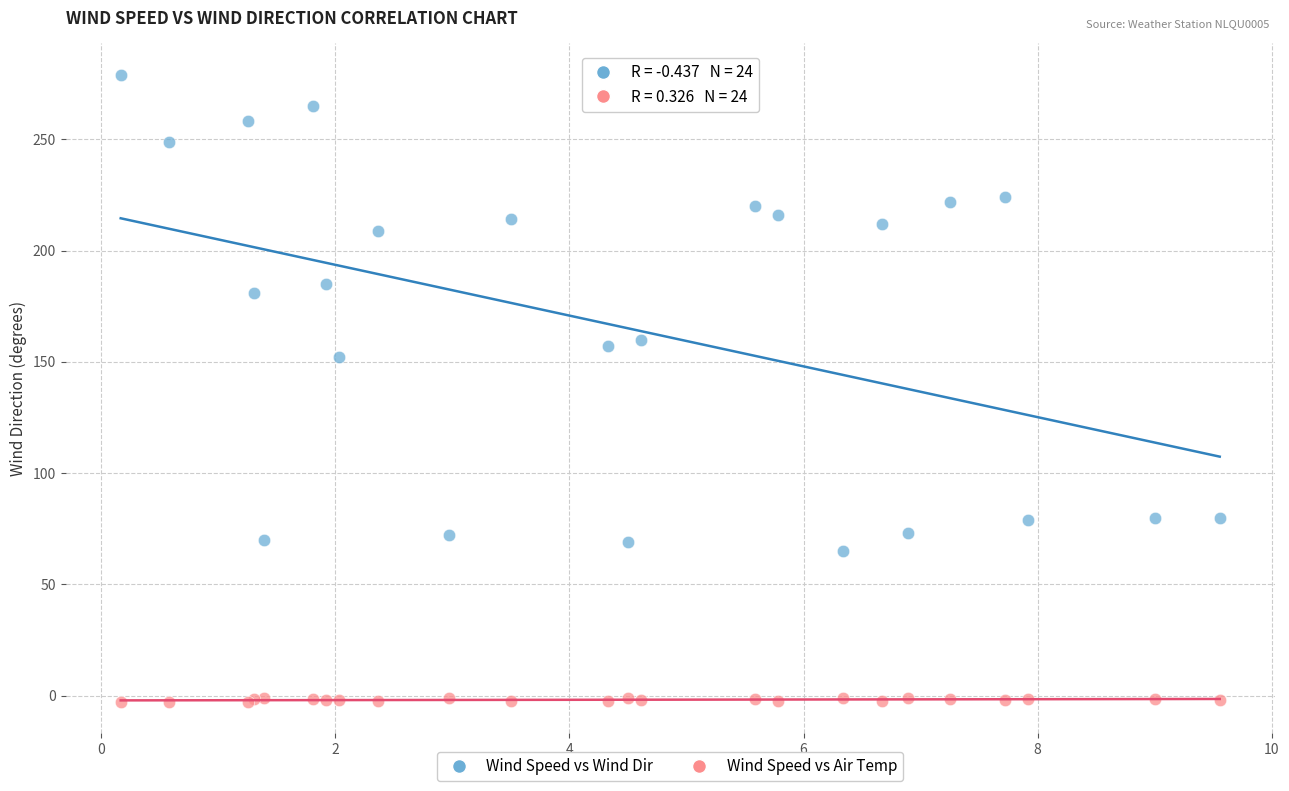

Across all series, what Y value is closest to 138?

152.0